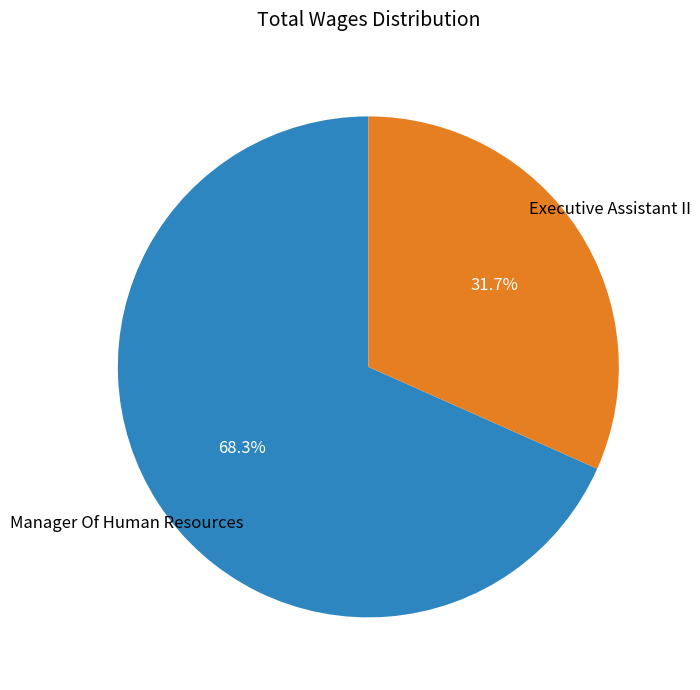

What is the largest slice in the pie chart?

Manager Of Human Resources